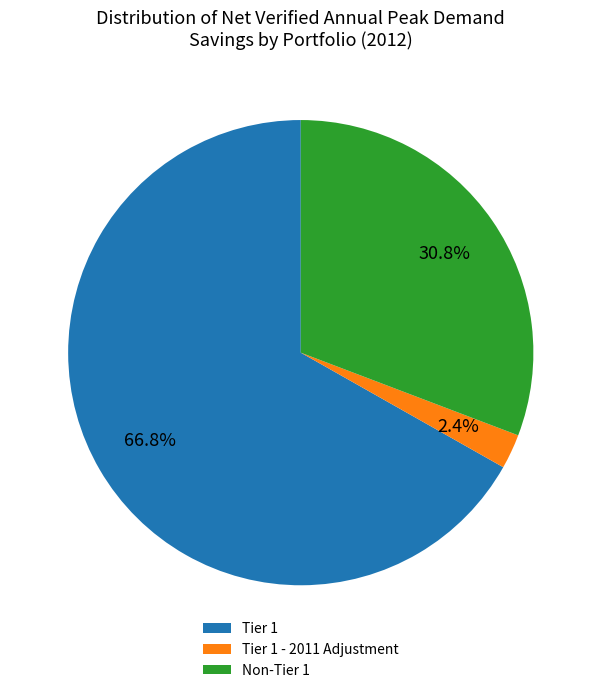

Which category has the smallest portion of the pie?

Tier 1 - 2011 Adjustment